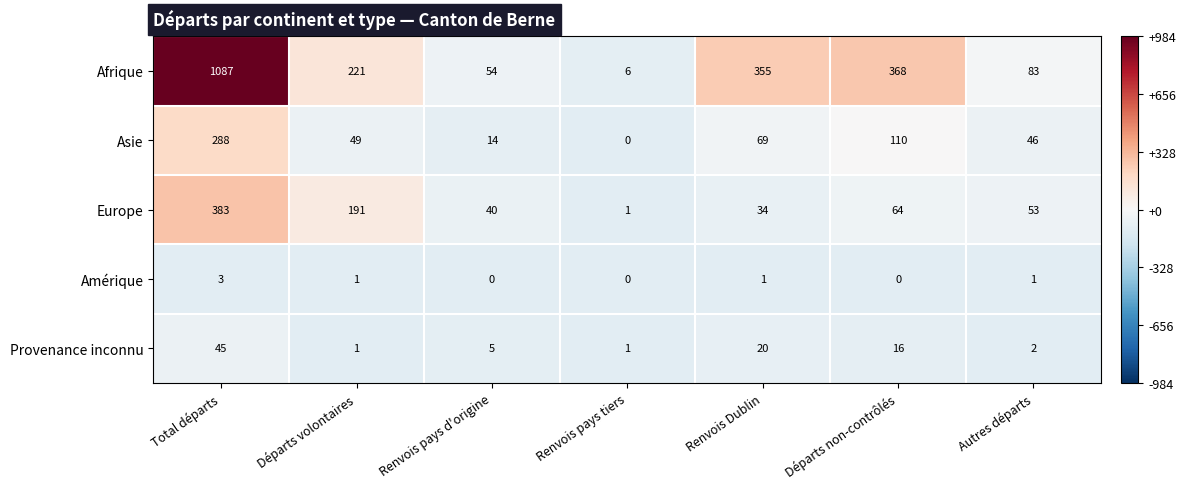

Rank the series at Renvois pays d'origine from lowest to highest value.

Amérique, Provenance inconnu, Asie, Europe, Afrique